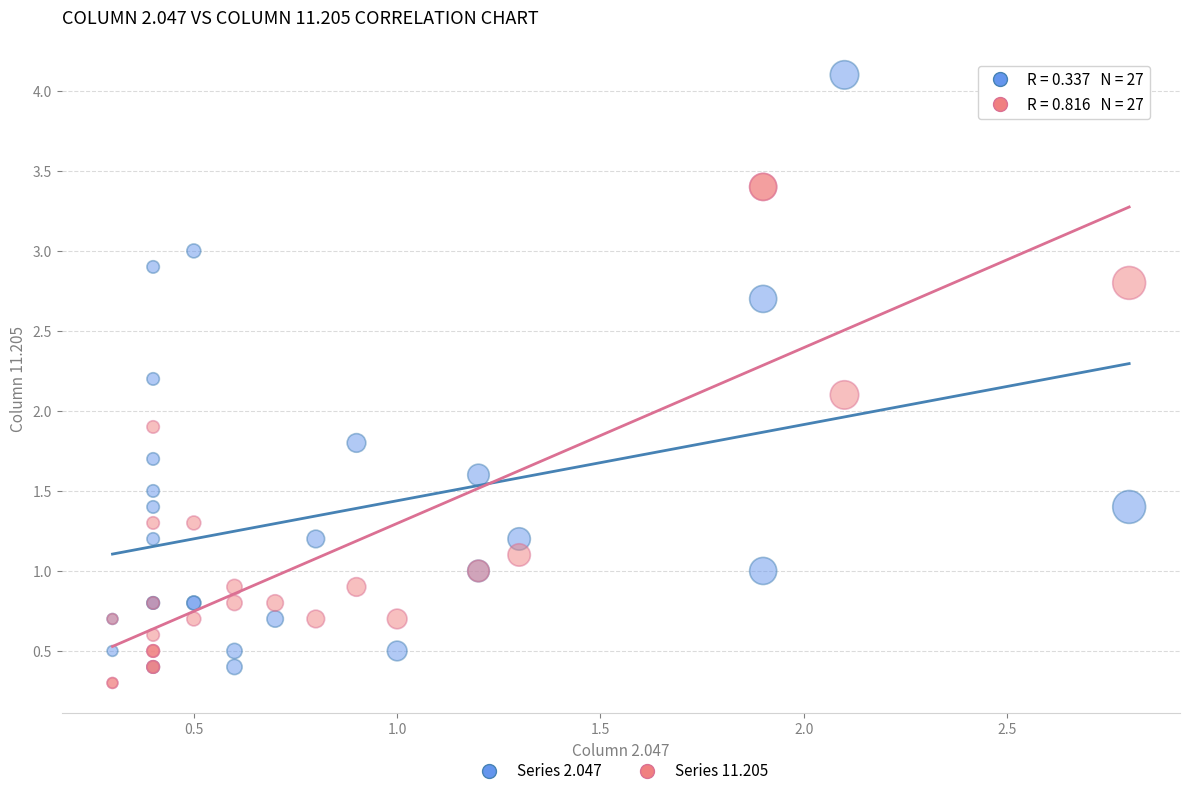

Which series has the widest spread of Y values?

Series 2.047